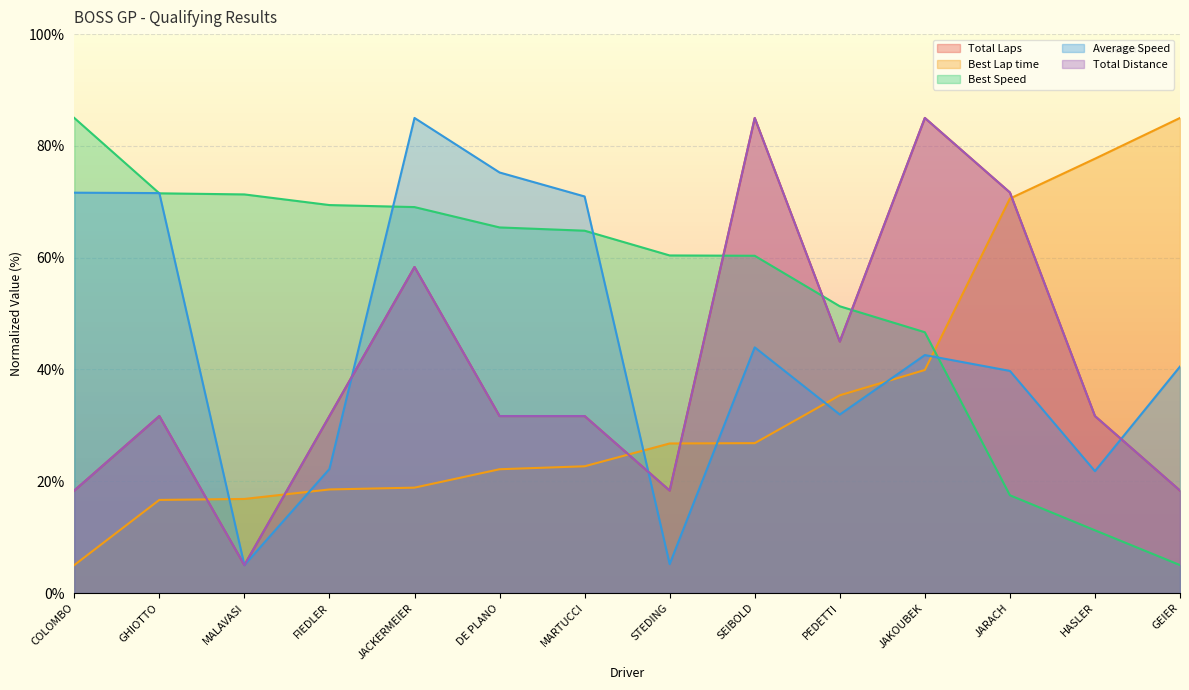

What is the sum of all Average Speed values?

627.3